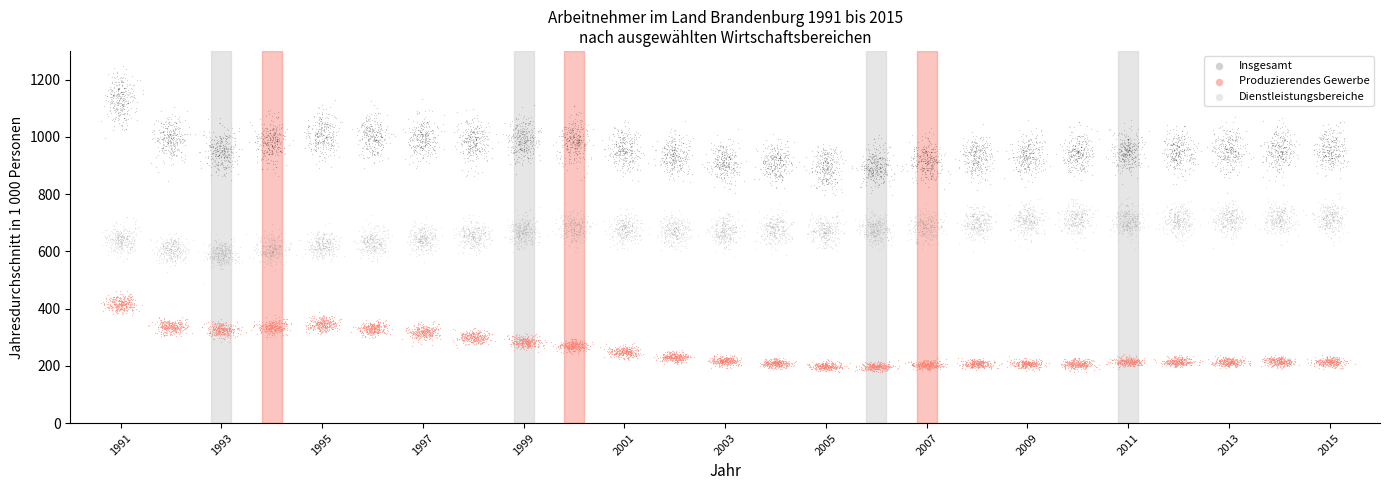

Which series has the largest Y range (max minus min)?

Insgesamt